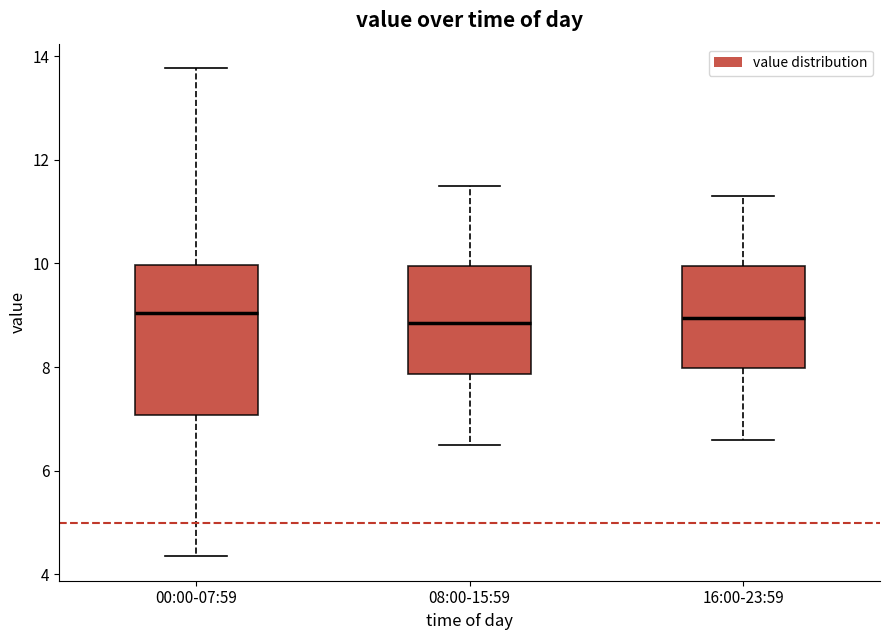

Reading left to right, read every box against the y-axis: the position of its median line, the range the box covers, and the ends of its whiskers. The values are not printed on the chart, so give them approximately, as read against the axis.

00:00-07:59: median 9.0, box 7.0 to 10.0, whiskers 4.4 to 13.8
08:00-15:59: median 8.8, box 7.8 to 10.0, whiskers 6.6 to 11.6
16:00-23:59: median 9.0, box 8.0 to 10.0, whiskers 6.6 to 11.4